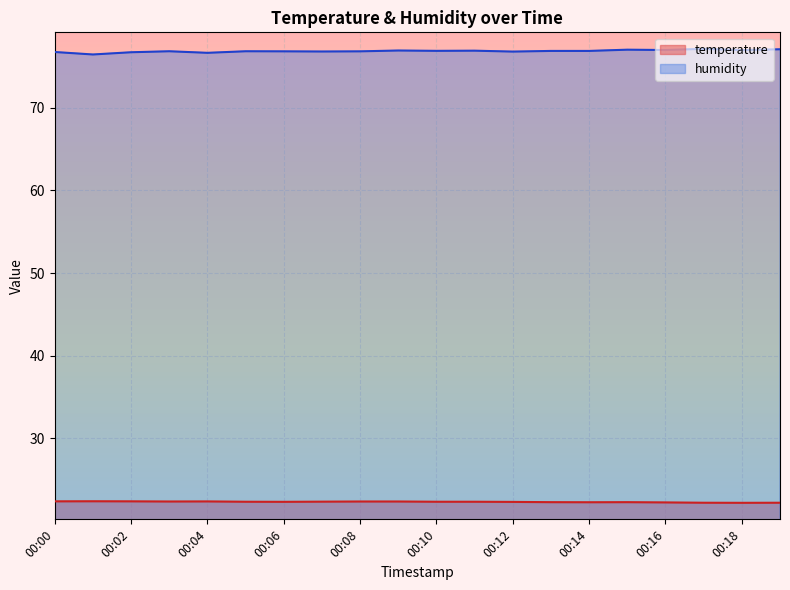

What is the average value of the temperature series?

22.3